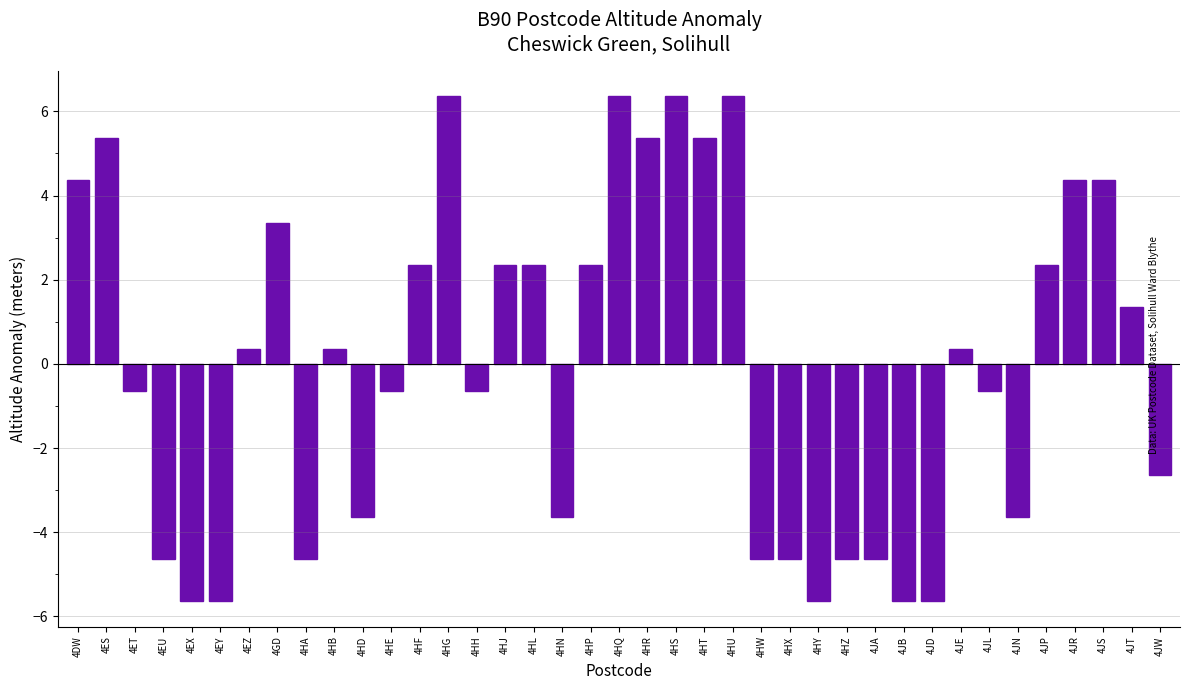

What is the label of the 1st bar from the left?

4DW